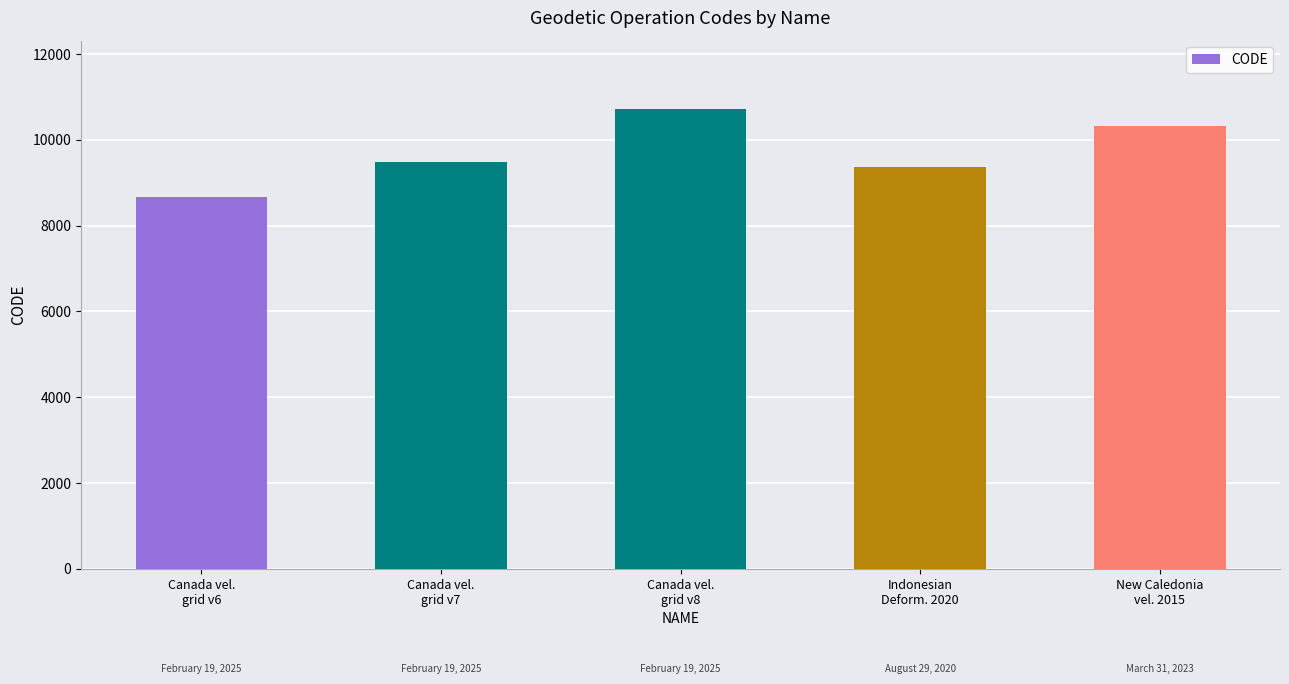

What is the ratio of the value at New Caledonia
vel. 2015 to the value at Canada vel.
grid v8?

1.0